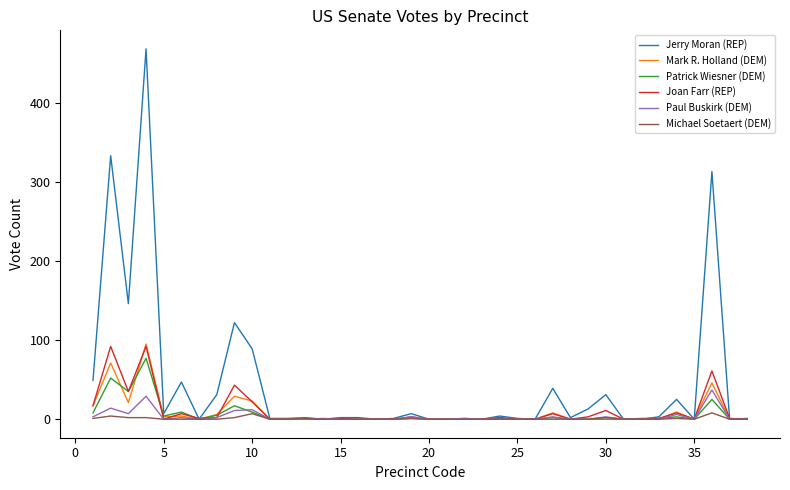

Which series has the largest total across all categories?

Jerry Moran (REP)